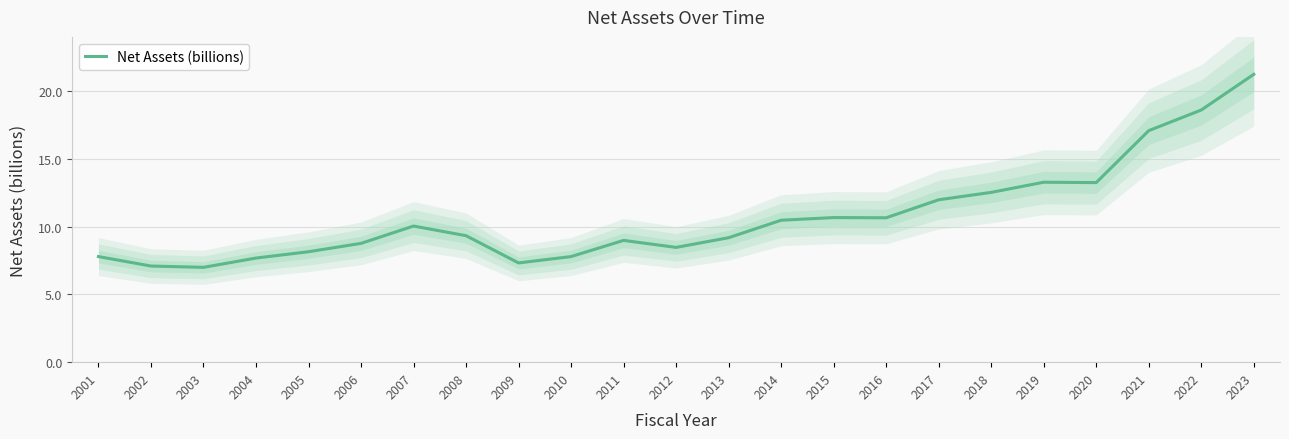

What is the average value?

10.8